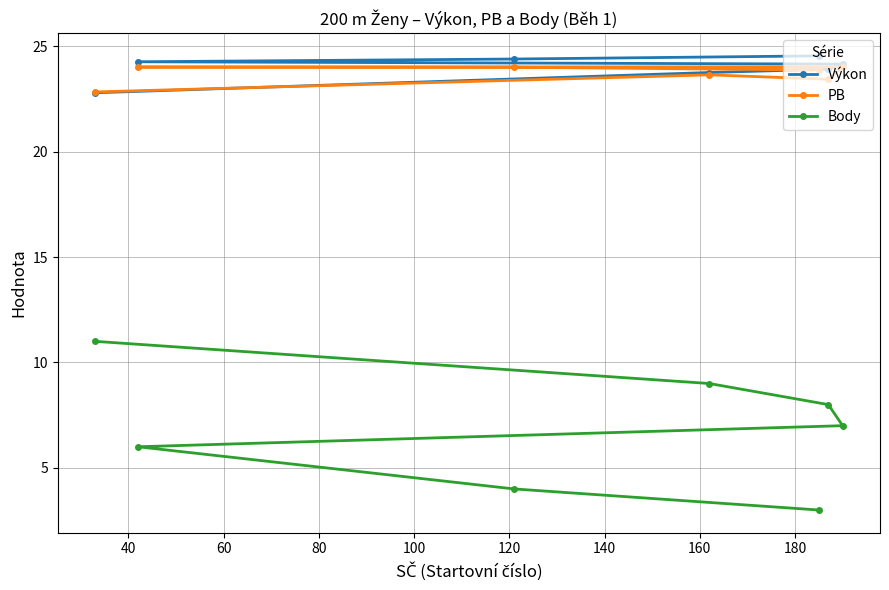

Which series has the widest spread of values?

Body